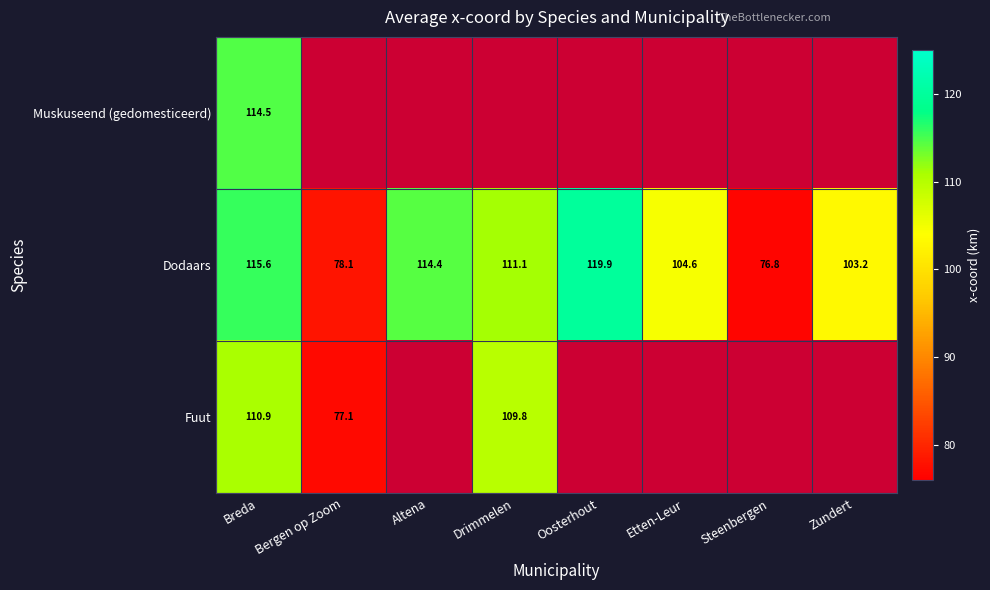

At which label is Dodaars closest to 98?

Zundert